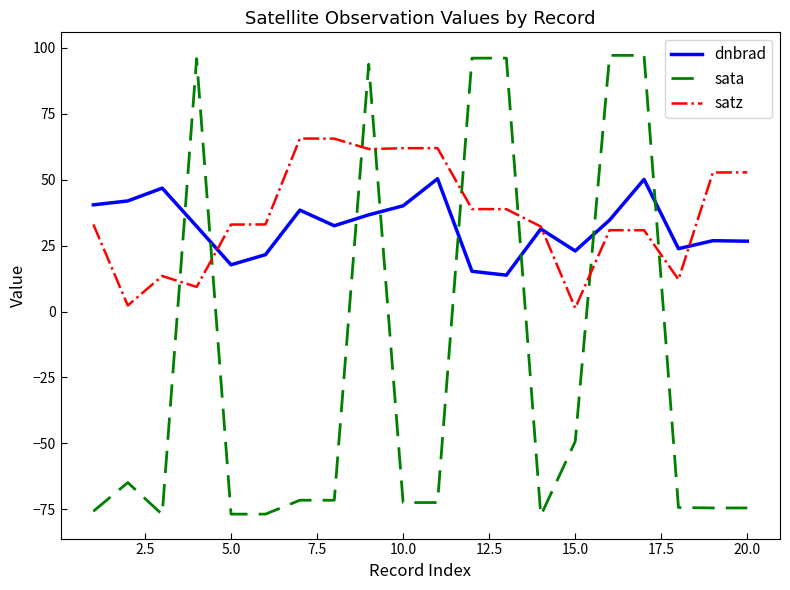

What are all the series names shown in the legend?

dnbrad, sata, satz